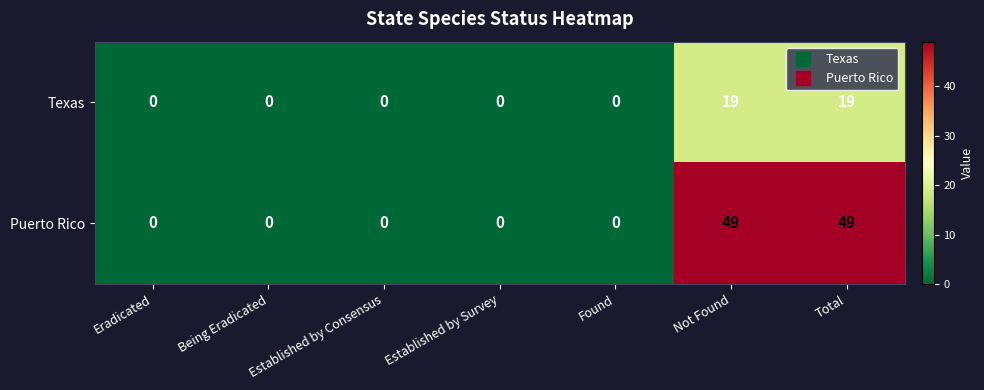

What is the maximum value shown in the chart?

49